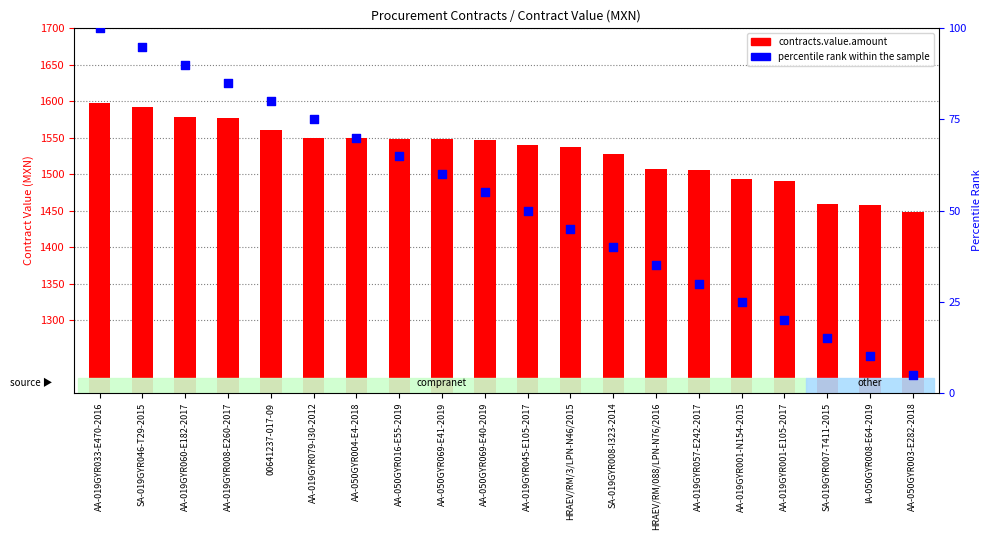

What are all the series names shown in the legend?

contracts.value.amount, percentile rank within the sample